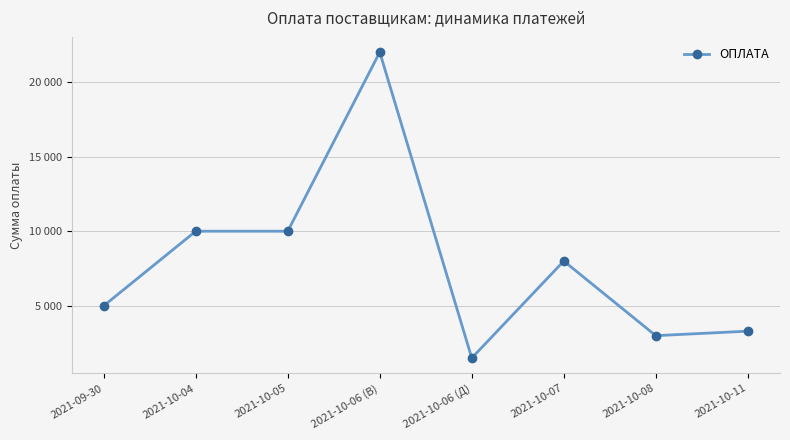

What is the average value?

7850